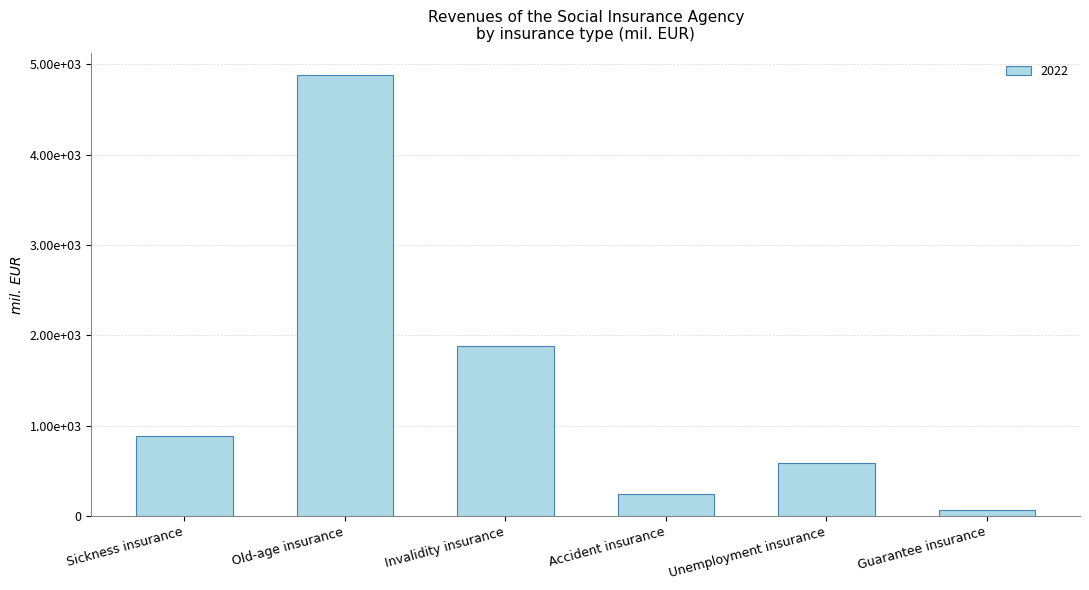

Are the bars horizontal?

No